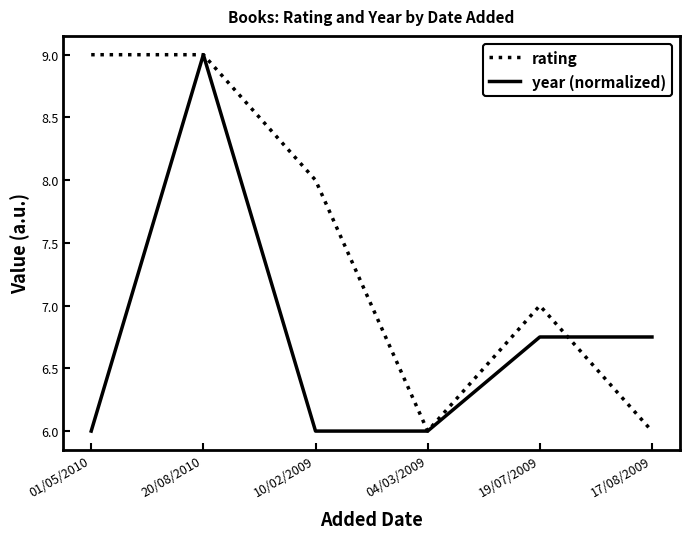

List the series in order of their overall mean, highest first.

rating, year (normalized)